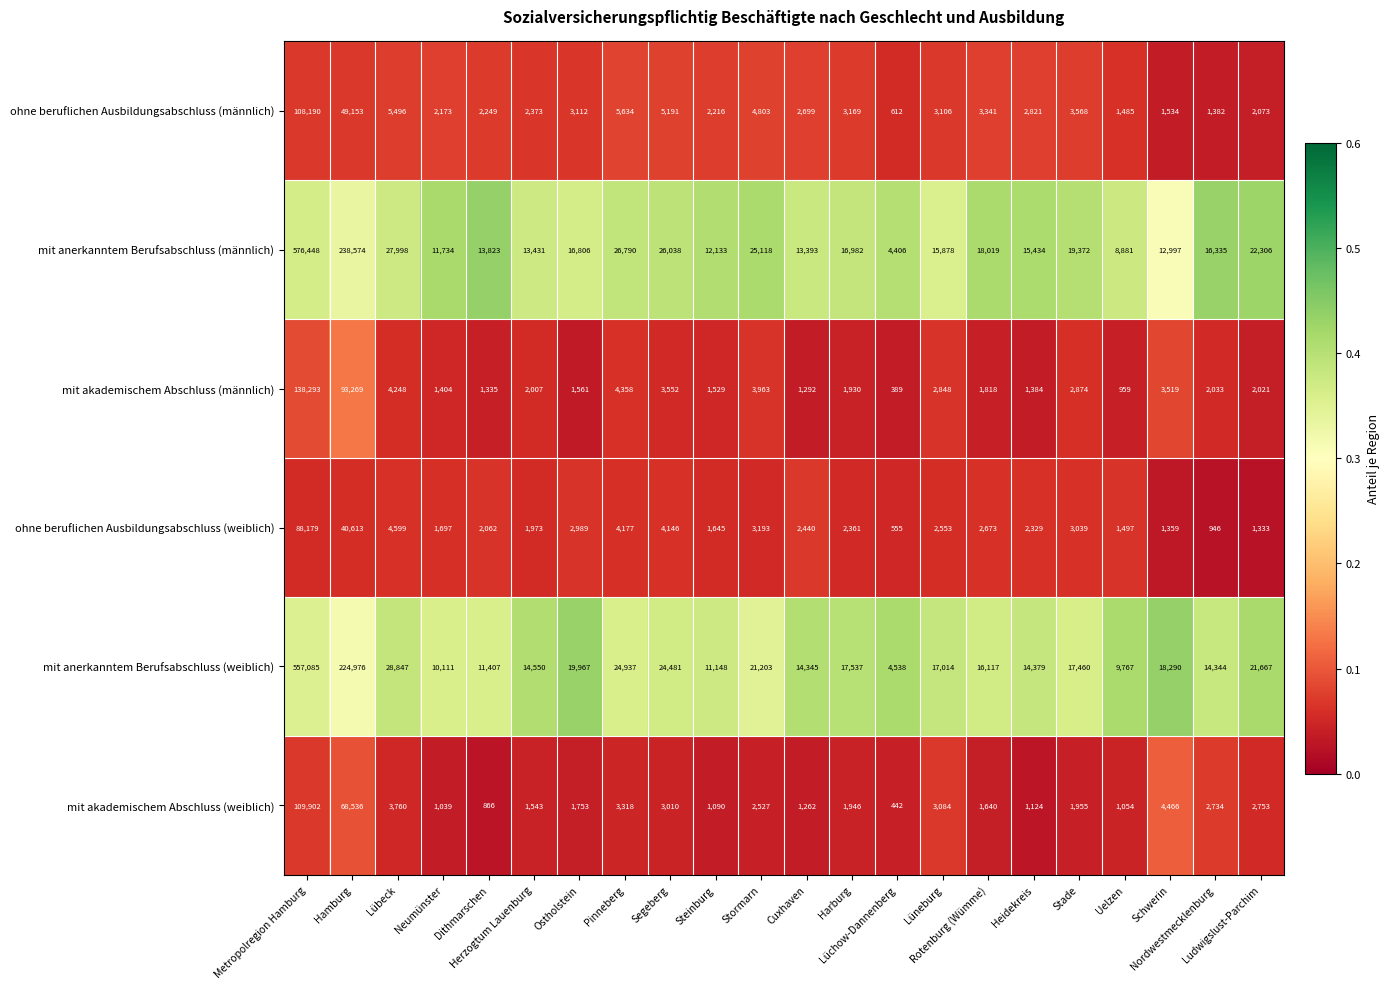

What is the average value of the mit akademischem Abschluss (weiblich) series?

9991